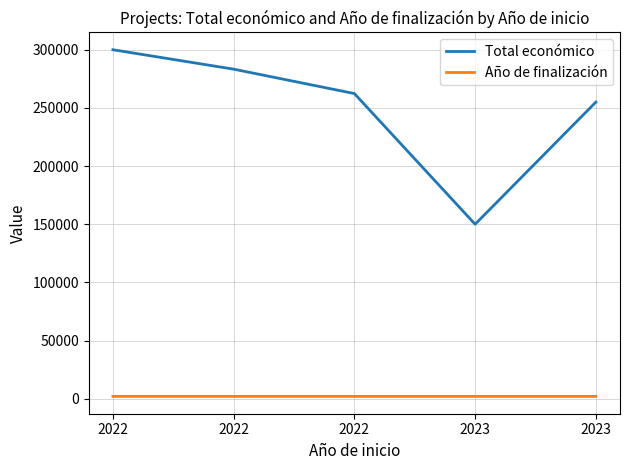

What is the value of the Año de finalización point at the 1st from the left?

2024